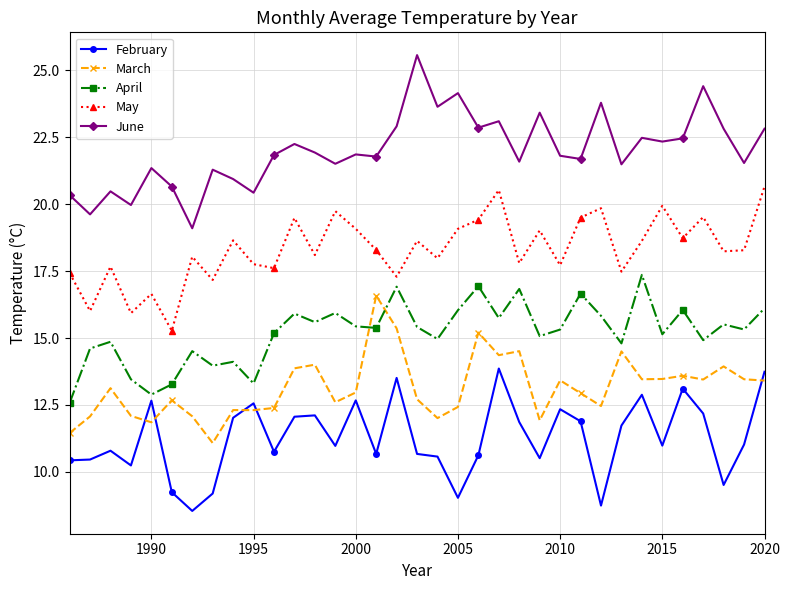

What is the maximum value shown in the chart?

25.6